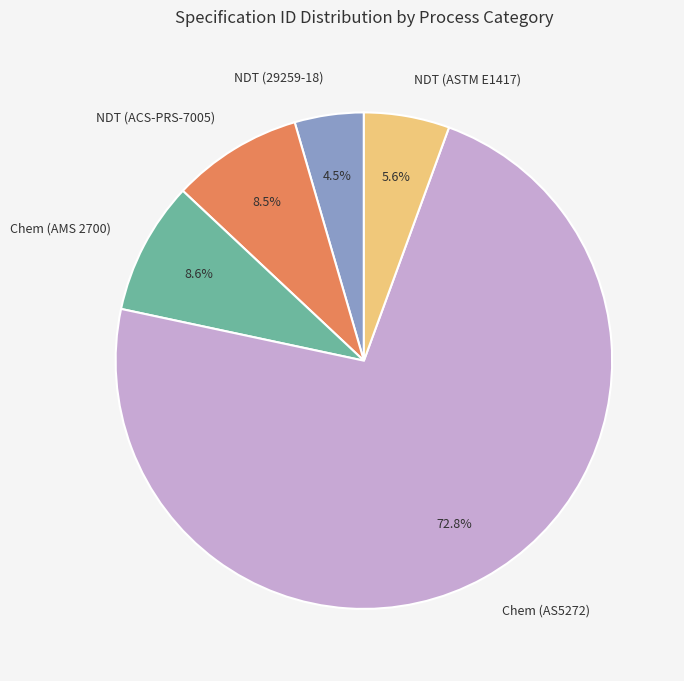

What percentage is NOT represented by NDT (ASTM E1417)?

94.4%